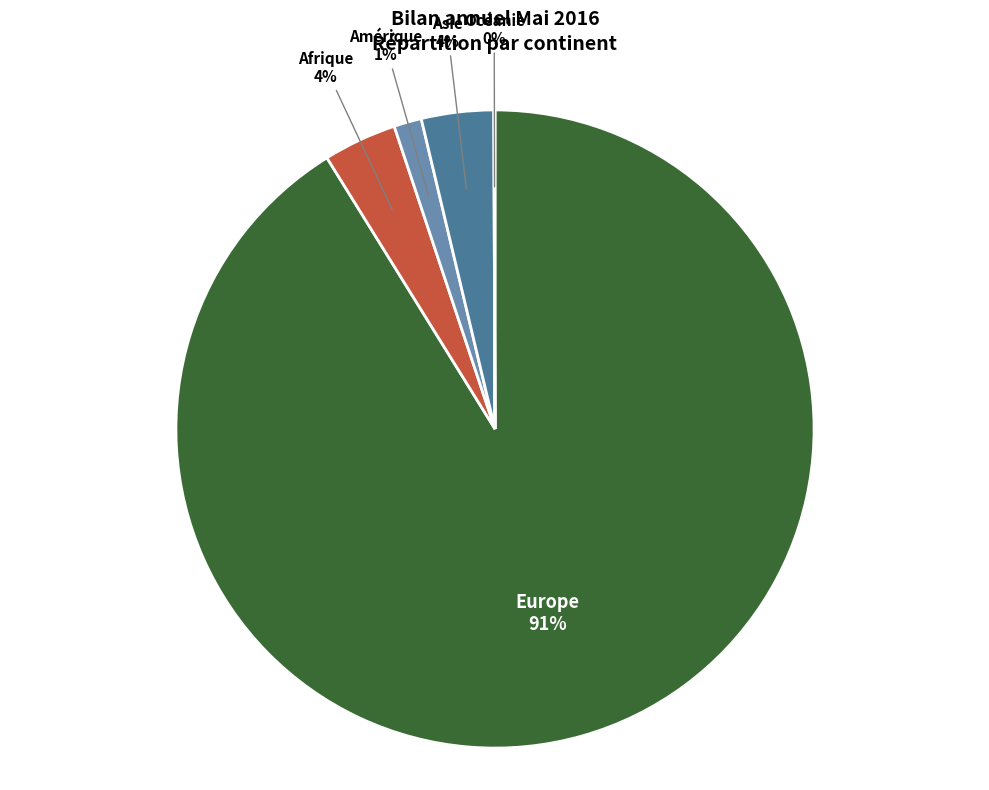

What is the ratio of the value at Afrique to the value at Asie?

1.0